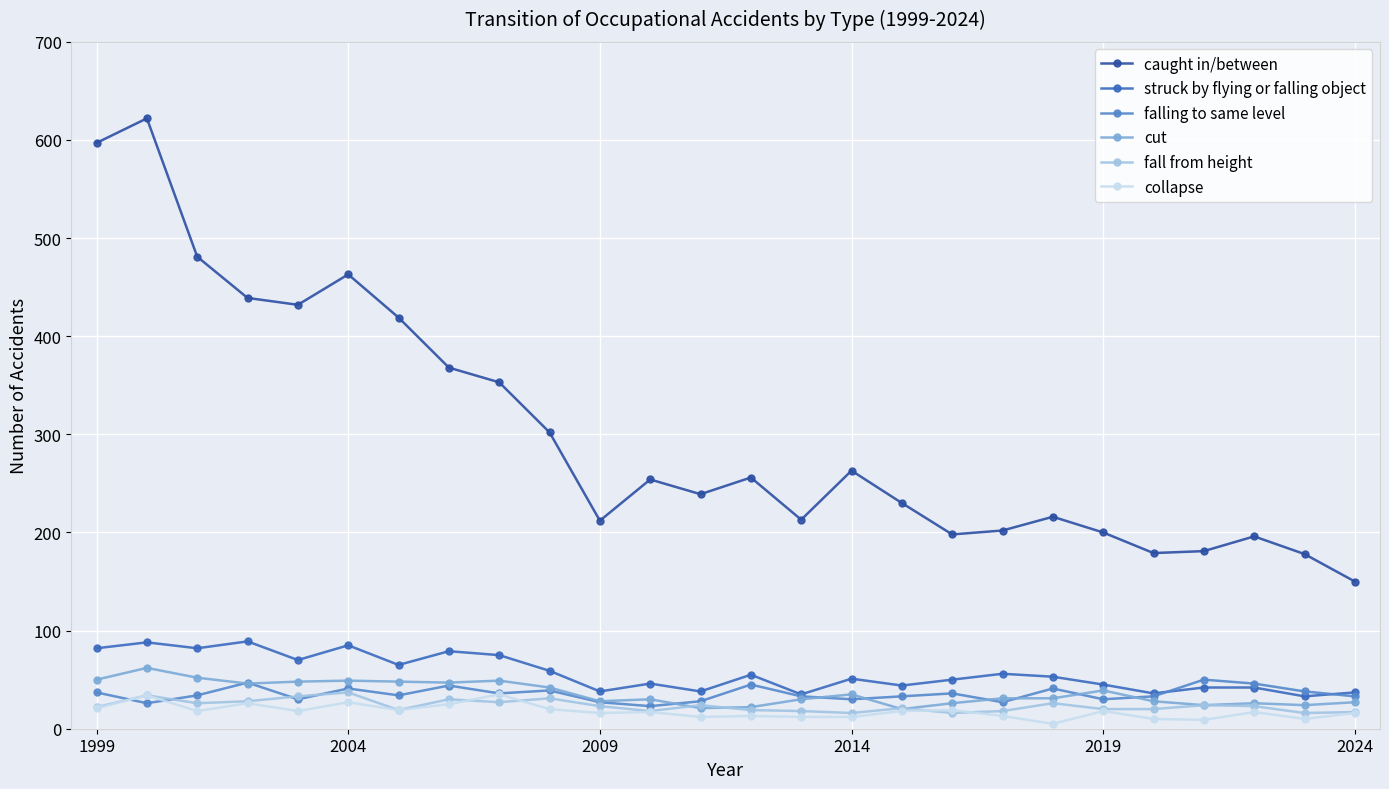

What is the greatest value displayed?

622